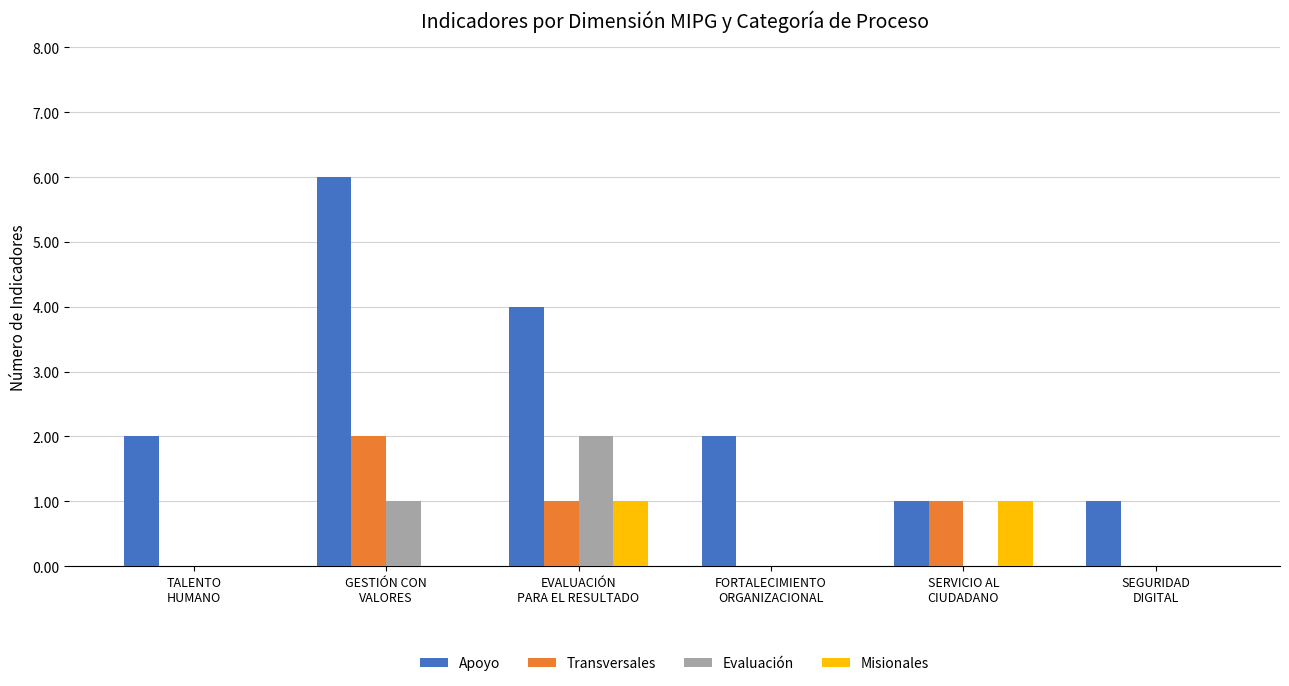

Is it true that Apoyo equals 1 at SEGURIDAD
DIGITAL?

True